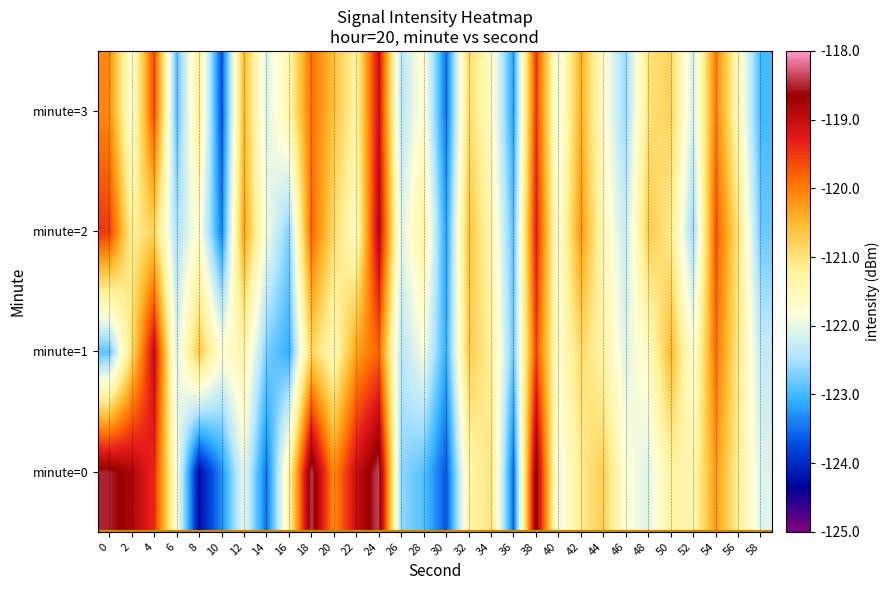

At 42, list the series in order from smallest to largest.

minute=0, minute=1, minute=3, minute=2